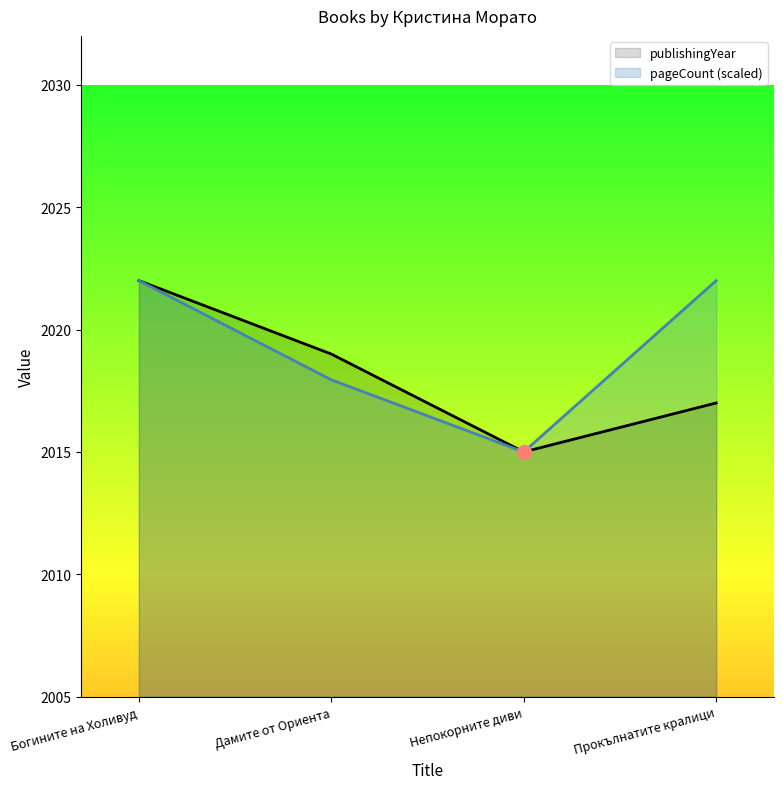

List the series in order of their peak value, highest first.

publishingYear, pageCount